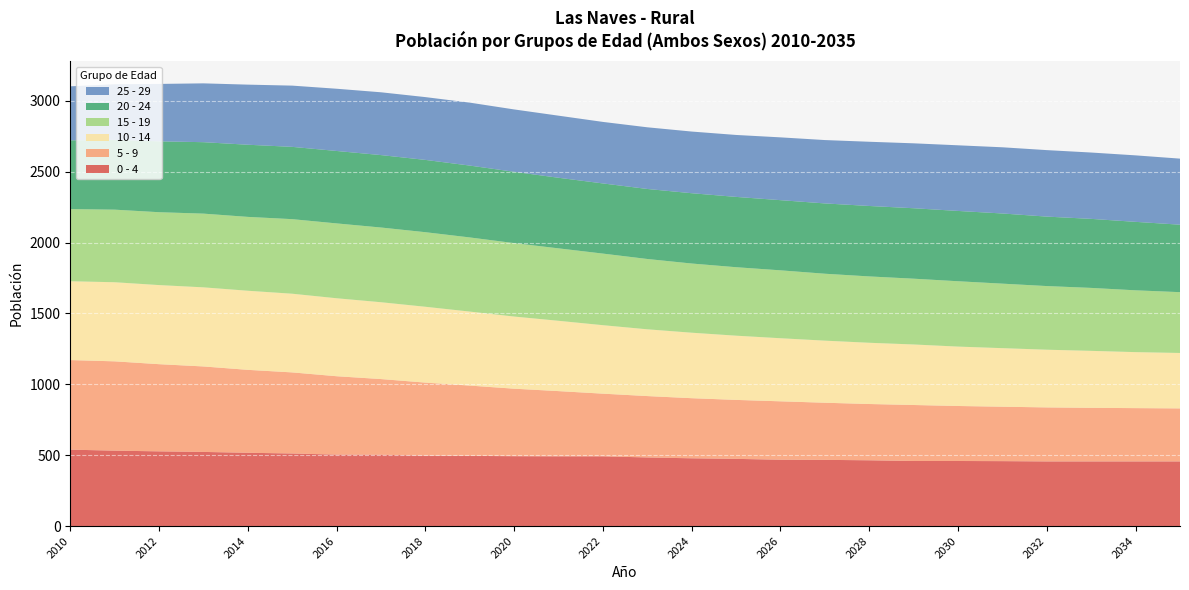

Reading right to left, list all the values displayed in this chart.

0 - 4: 2035=456	2034=456	2033=456	2032=456	2031=458	2030=459	2029=459	2028=464	2027=467	2026=468	2025=474	2024=478	2023=484	2022=492	2021=492	2020=493	2019=495	2018=497	2017=503	2016=504	2015=512	2014=517	2013=523	2012=527	2011=532	2010=539
5 - 9: 2035=374	2034=376	2033=378	2032=381	2031=384	2030=388	2029=395	2028=397	2027=403	2026=412	2025=416	2024=424	2023=433	2022=442	2021=460	2020=476	2019=496	2018=515	2017=534	2016=553	2015=572	2014=585	2013=603	2012=615	2011=630	2010=632
10 - 14: 2035=391	2034=395	2033=402	2032=407	2031=413	2030=419	2029=427	2028=432	2027=438	2026=445	2025=453	2024=462	2023=471	2022=483	2021=496	2020=509	2019=522	2018=535	2017=542	2016=550	2015=555	2014=558	2013=558	2012=558	2011=558	2010=556
15 - 19: 2035=429	2034=436	2033=444	2032=449	2031=455	2030=461	2029=464	2028=468	2027=472	2026=479	2025=483	2024=488	2023=496	2022=505	2021=511	2020=518	2019=523	2018=526	2017=527	2016=528	2015=526	2014=521	2013=520	2012=514	2011=512	2010=509
20 - 24: 2035=476	2034=483	2033=487	2032=490	2031=495	2030=496	2029=497	2028=497	2027=496	2026=495	2025=496	2024=496	2023=494	2022=495	2021=498	2020=503	2019=507	2018=510	2017=511	2016=511	2015=510	2014=509	2013=504	2012=500	2011=492	2010=485
25 - 29: 2035=466	2034=469	2033=468	2032=469	2031=467	2030=463	2029=458	2028=453	2027=447	2026=443	2025=437	2024=435	2023=435	2022=434	2021=438	2020=440	2019=444	2018=443	2017=443	2016=439	2015=432	2014=424	2013=415	2012=405	2011=393	2010=381